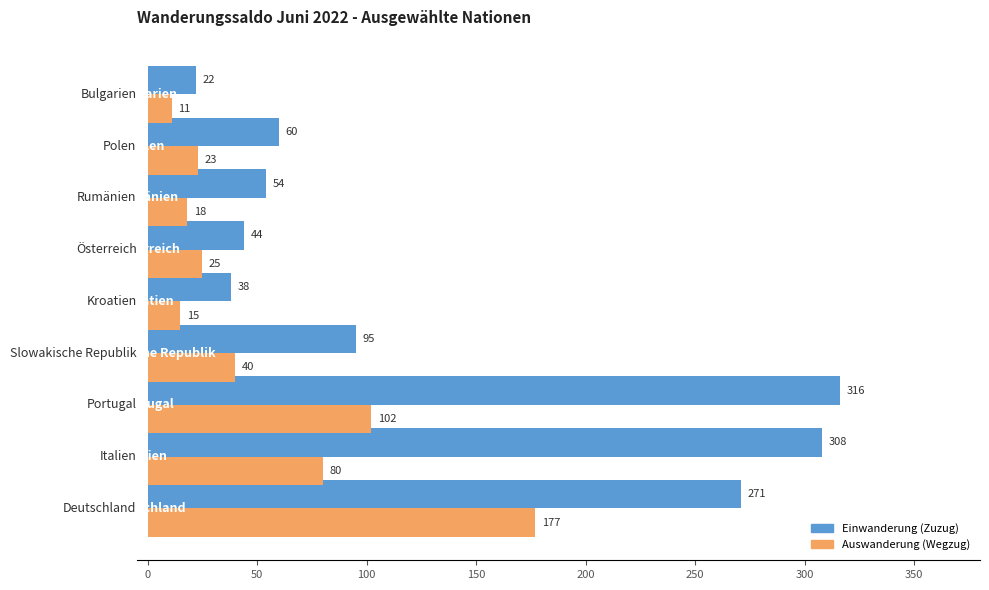

What is the average value of the Einwanderung (Zuzug) series?

134